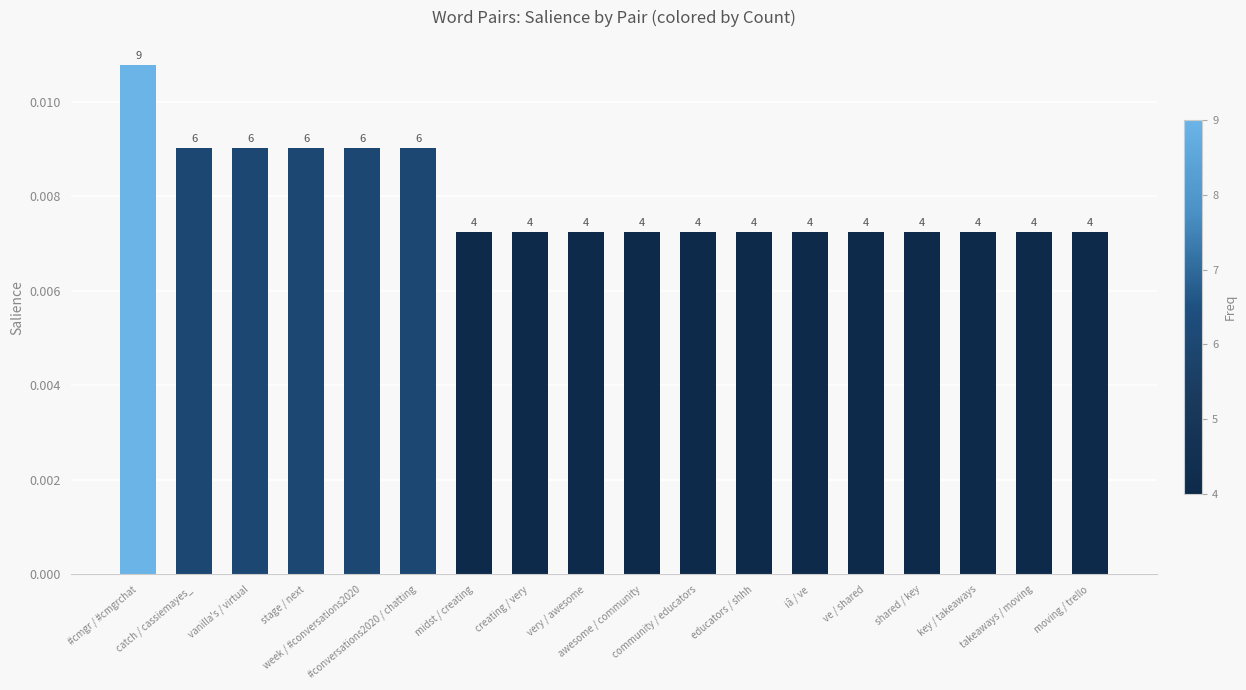

Reading right to left, transcribe all the data shown in this chart.

moving / trello=0.0	takeaways / moving=0.0	key / takeaways=0.0	shared / key=0.0	ve / shared=0.0	iâ / ve=0.0	educators / shhh=0.0	community / educators=0.0	awesome / community=0.0	very / awesome=0.0	creating / very=0.0	midst / creating=0.0	#conversations2020 / chatting=0.0	week / #conversations2020=0.0	stage / next=0.0	vanilla's / virtual=0.0	catch / cassiemayes_=0.0	#cmgr / #cmgrchat=0.0